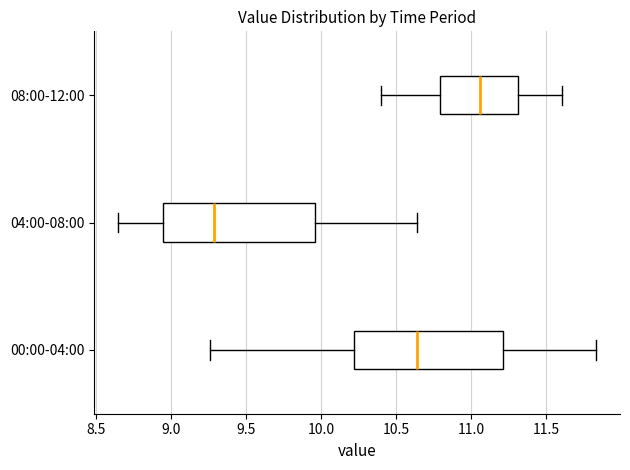

Where does the left whisker of the box for 00:00-04:00 end on the x-axis? The values are not printed on the chart, so give them approximately, as read against the axis.

9.25